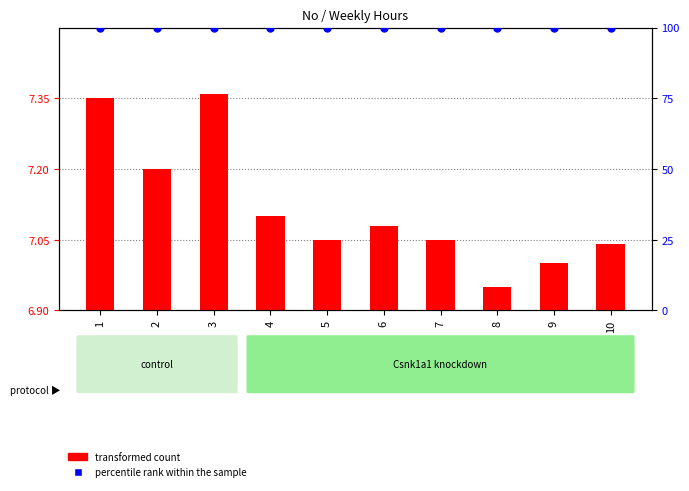

Which series reaches the minimum Y coordinate?

transformed count